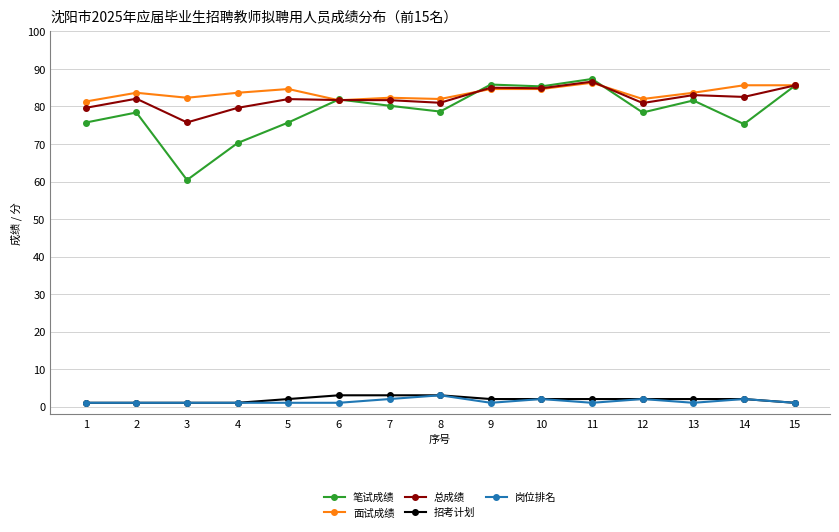

Which series changed the most between 1 and 3?

笔试成绩